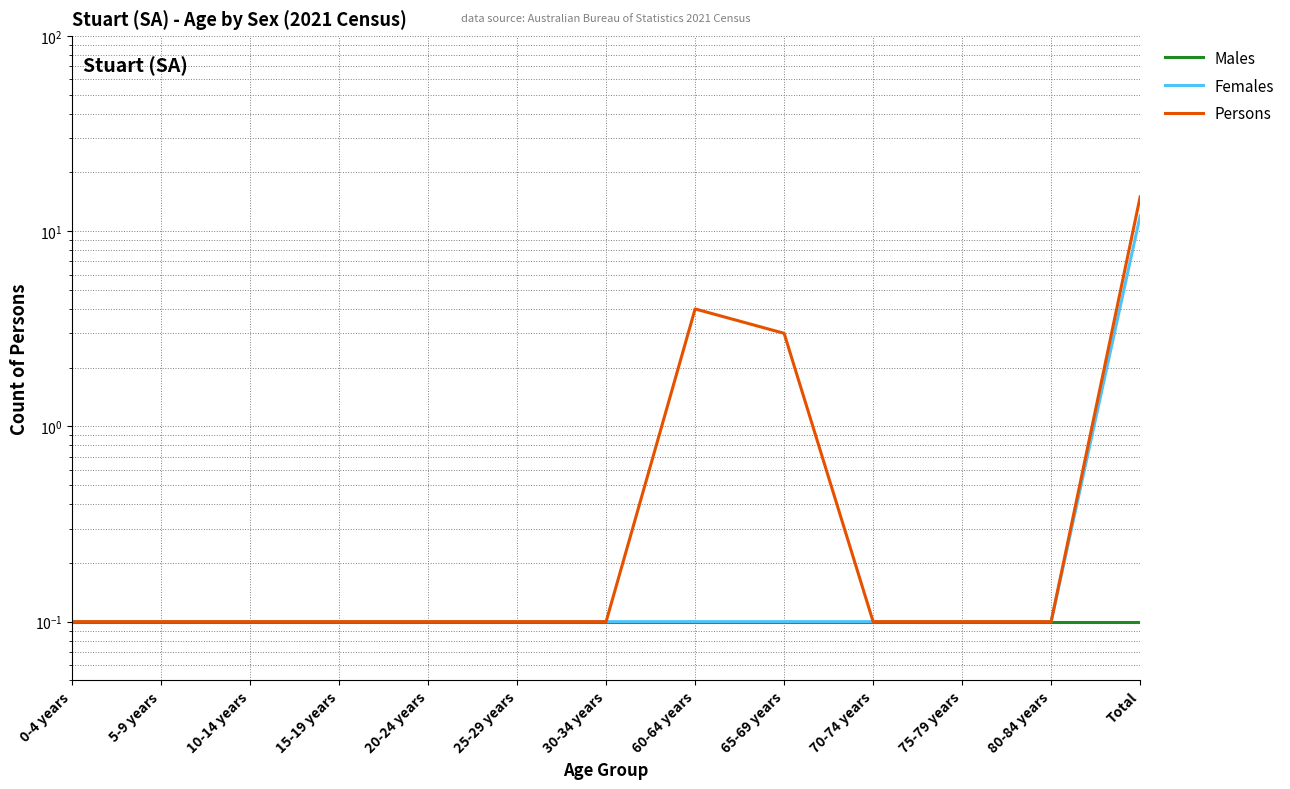

Reading right to left, extract all data points from this chart.

Males: 0.1	0.1	0.1	0.1	0.1	0.1	0.1	0.1	0.1	0.1	0.1	0.1	0.1
Females: 12.0	0.1	0.1	0.1	0.1	0.1	0.1	0.1	0.1	0.1	0.1	0.1	0.1
Persons: 15.0	0.1	0.1	0.1	3.0	4.0	0.1	0.1	0.1	0.1	0.1	0.1	0.1